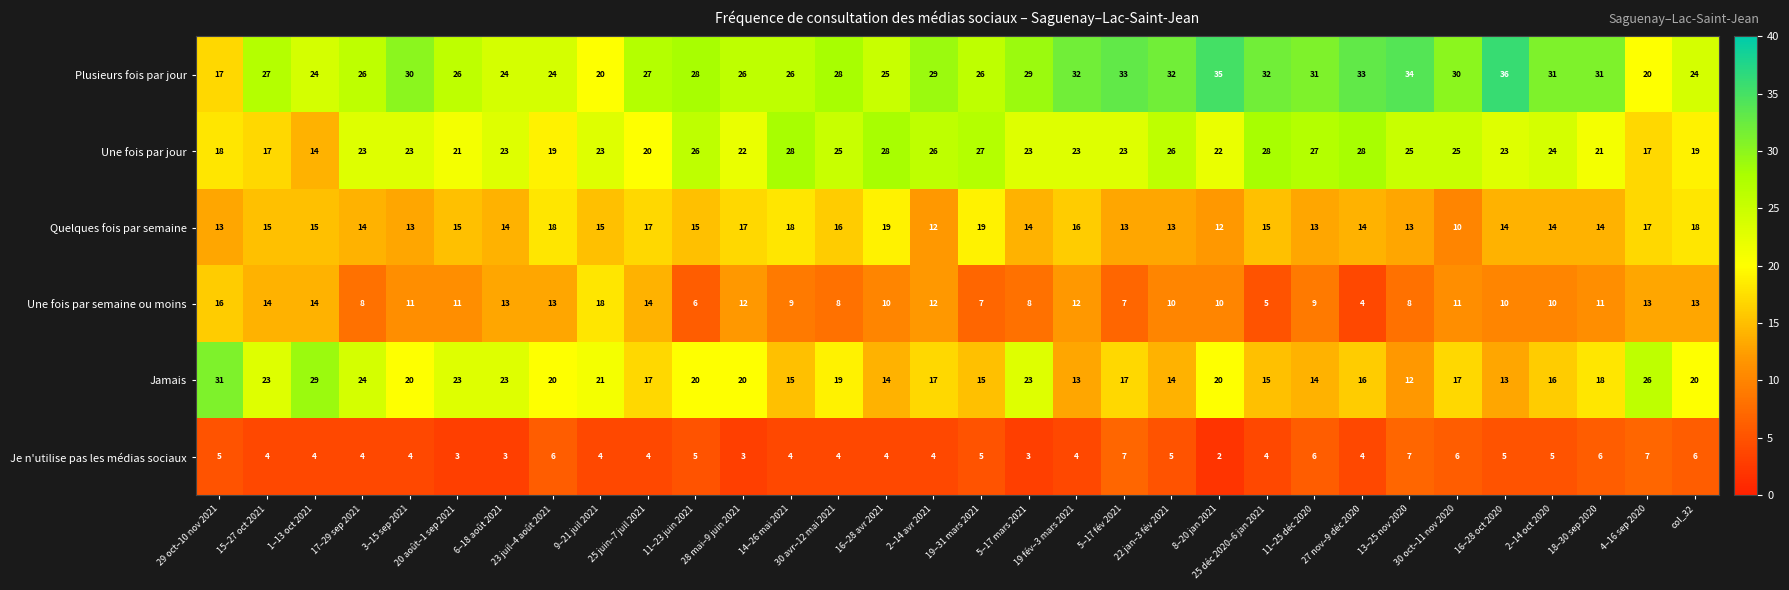

What is the total value across all series at 13–25 nov 2020?

99